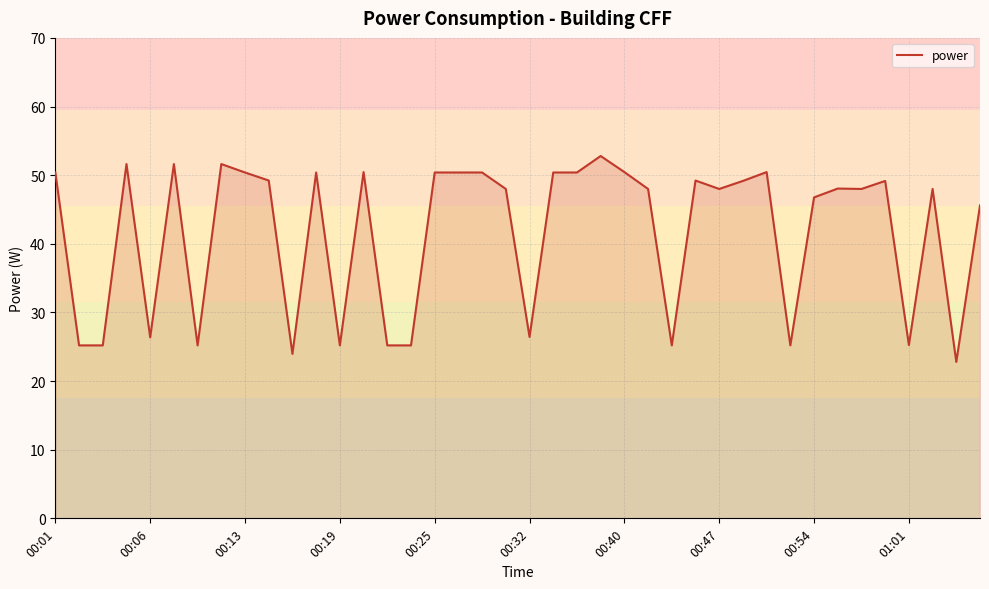

Does the chart display data point markers on the line(s)?

No